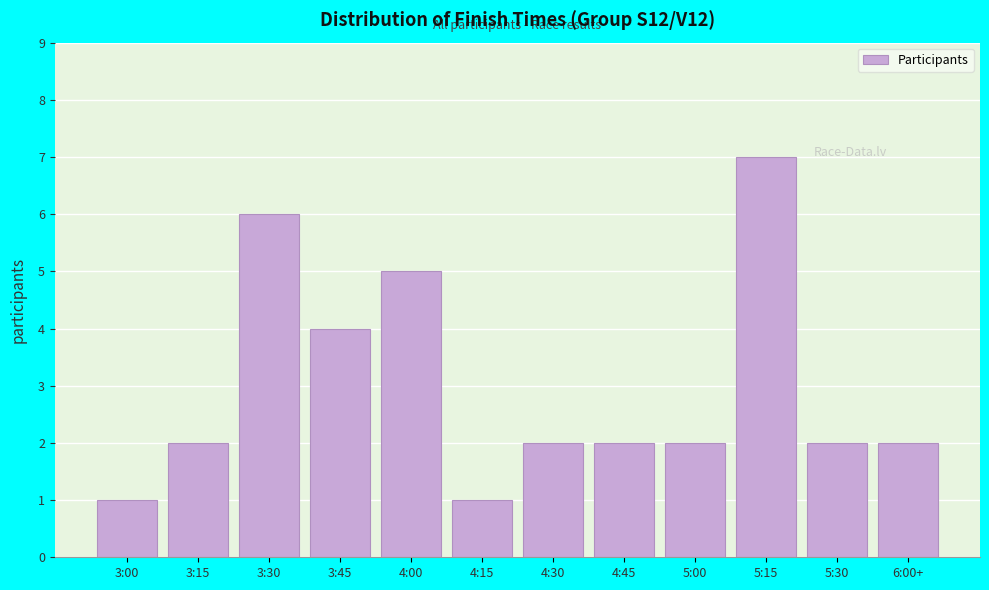

Reading left to right, list all the values displayed in this chart.

1	2	6	4	5	1	2	2	2	7	2	2